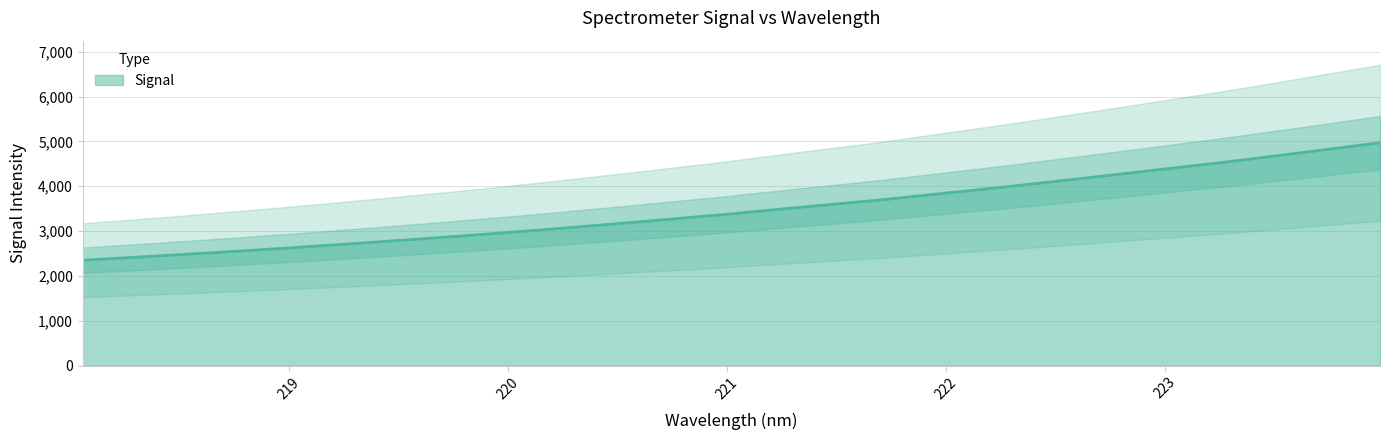

Count the number of values greater than 3431.

16